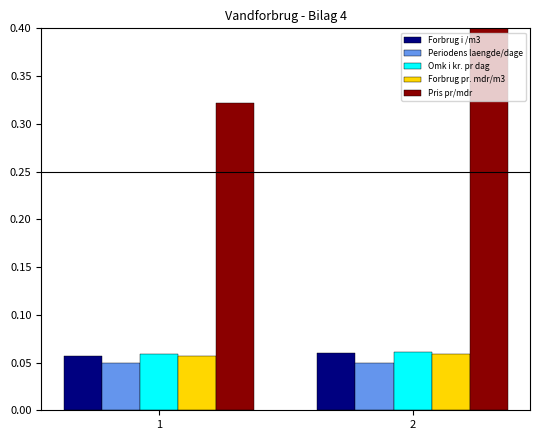

What is the sum of the Pris pr/mdr values at 1 and 2?

0.7